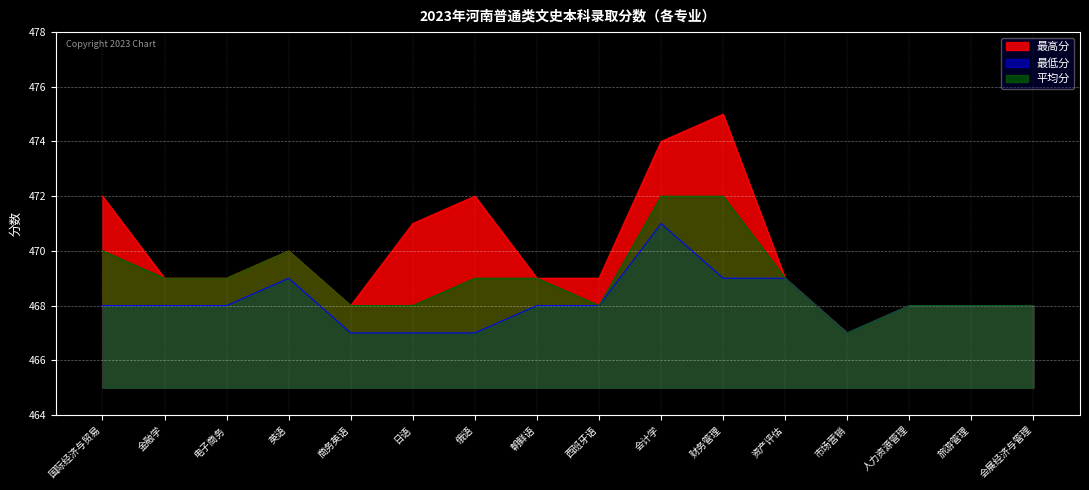

Where is the first local minimum for 最高分?

商务英语